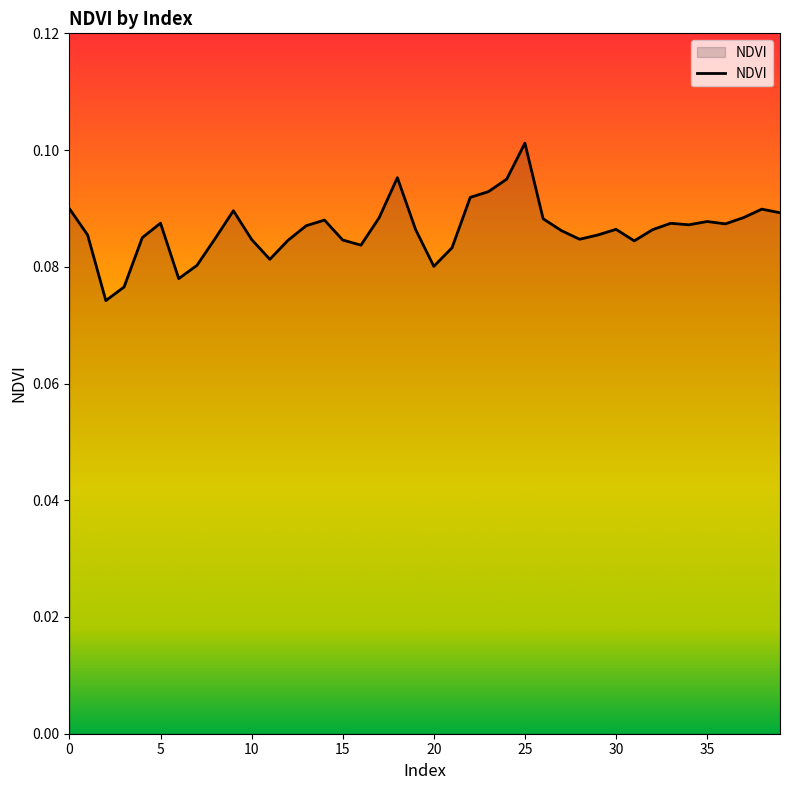

What is the maximum value shown in the chart?

0.1